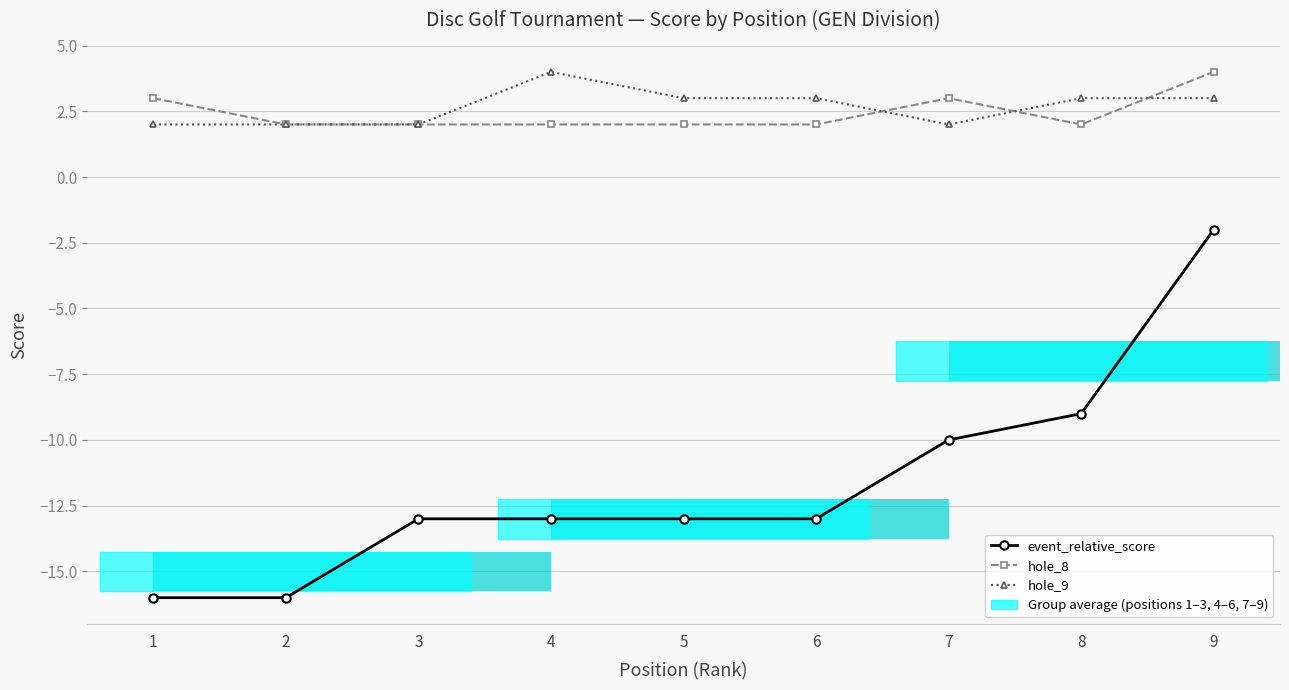

Reading left to right, what are all the values shown in this chart?

event_relative_score: -16	-16	-13	-13	-13	-13	-10	-9	-2
hole_8: 3	2	2	2	2	2	3	2	4
hole_9: 2	2	2	4	3	3	2	3	3